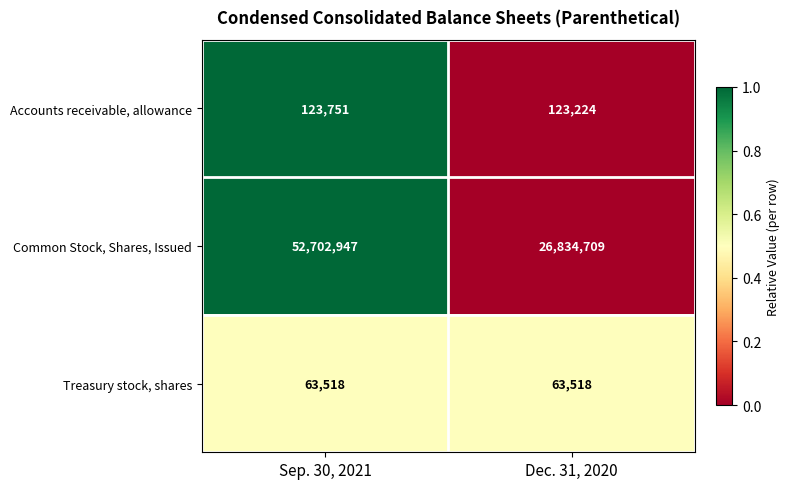

What is the difference between the highest and lowest values at Sep. 30, 2021?

52639429